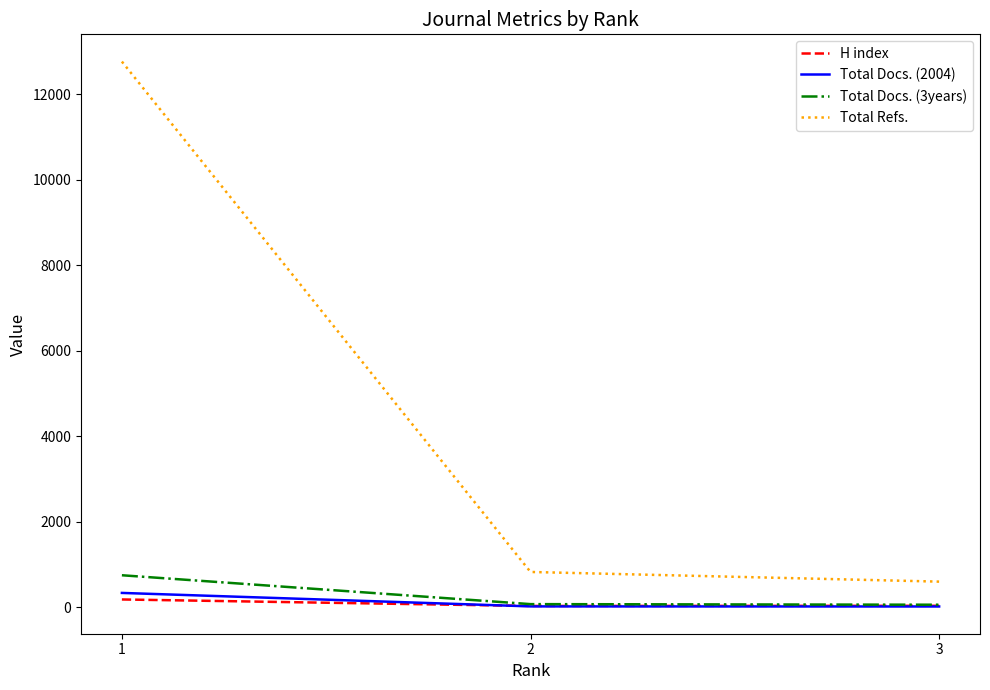

At which category is the sum across all series the highest?

1